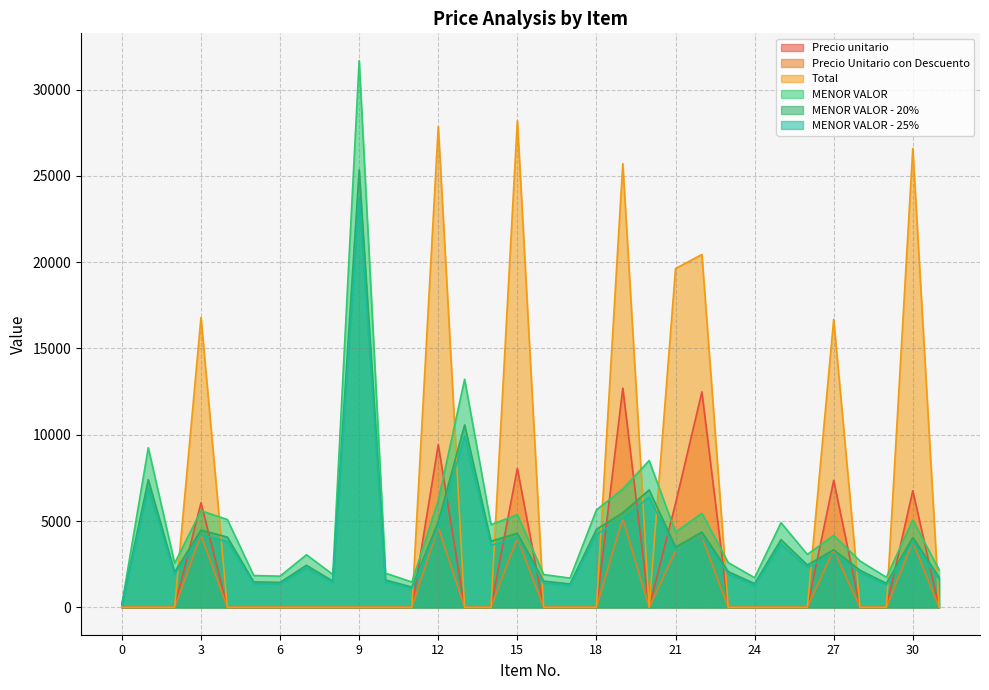

How many lines are shown in the chart?

6